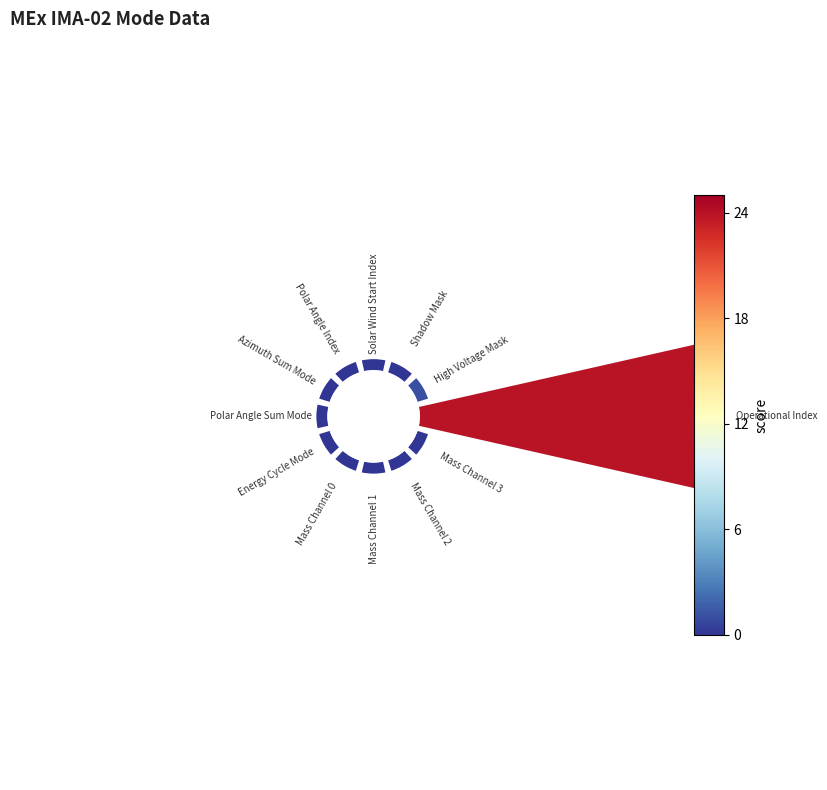

How many slices are in this pie chart?

12